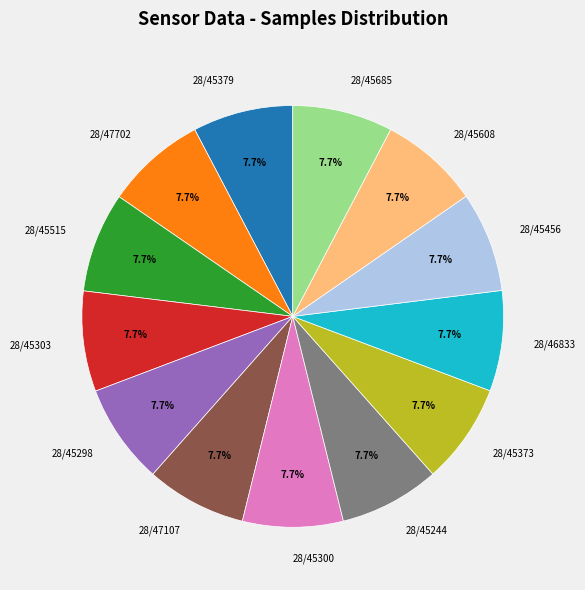

What is the ratio of the value at 28/47107 to the value at 28/45515?

1.0